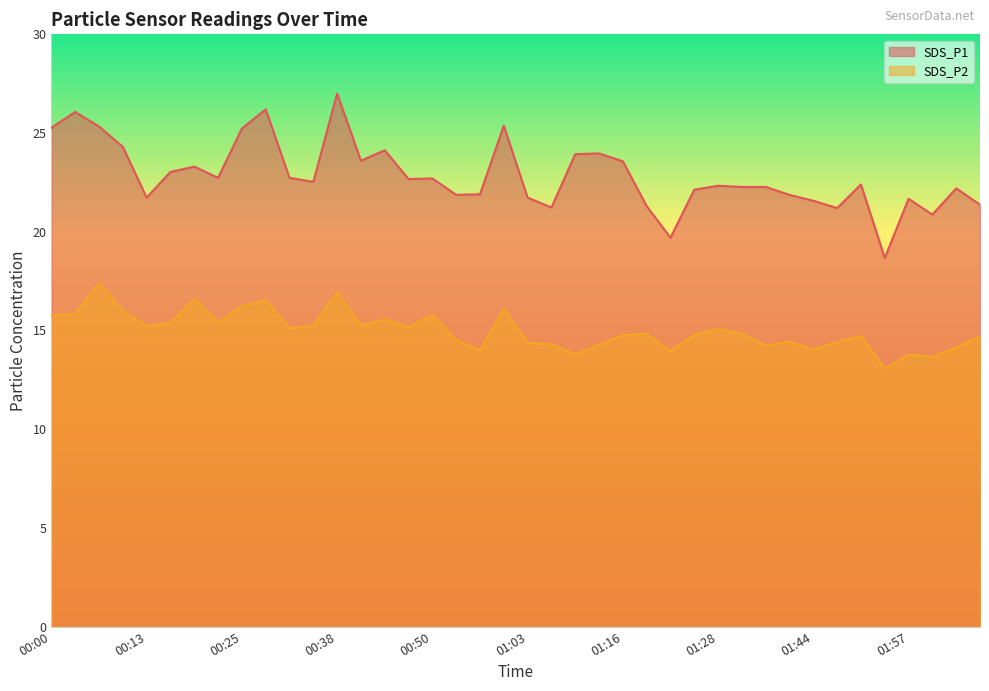

True or false: SDS_P1 and SDS_P2 intersect in this chart.

False